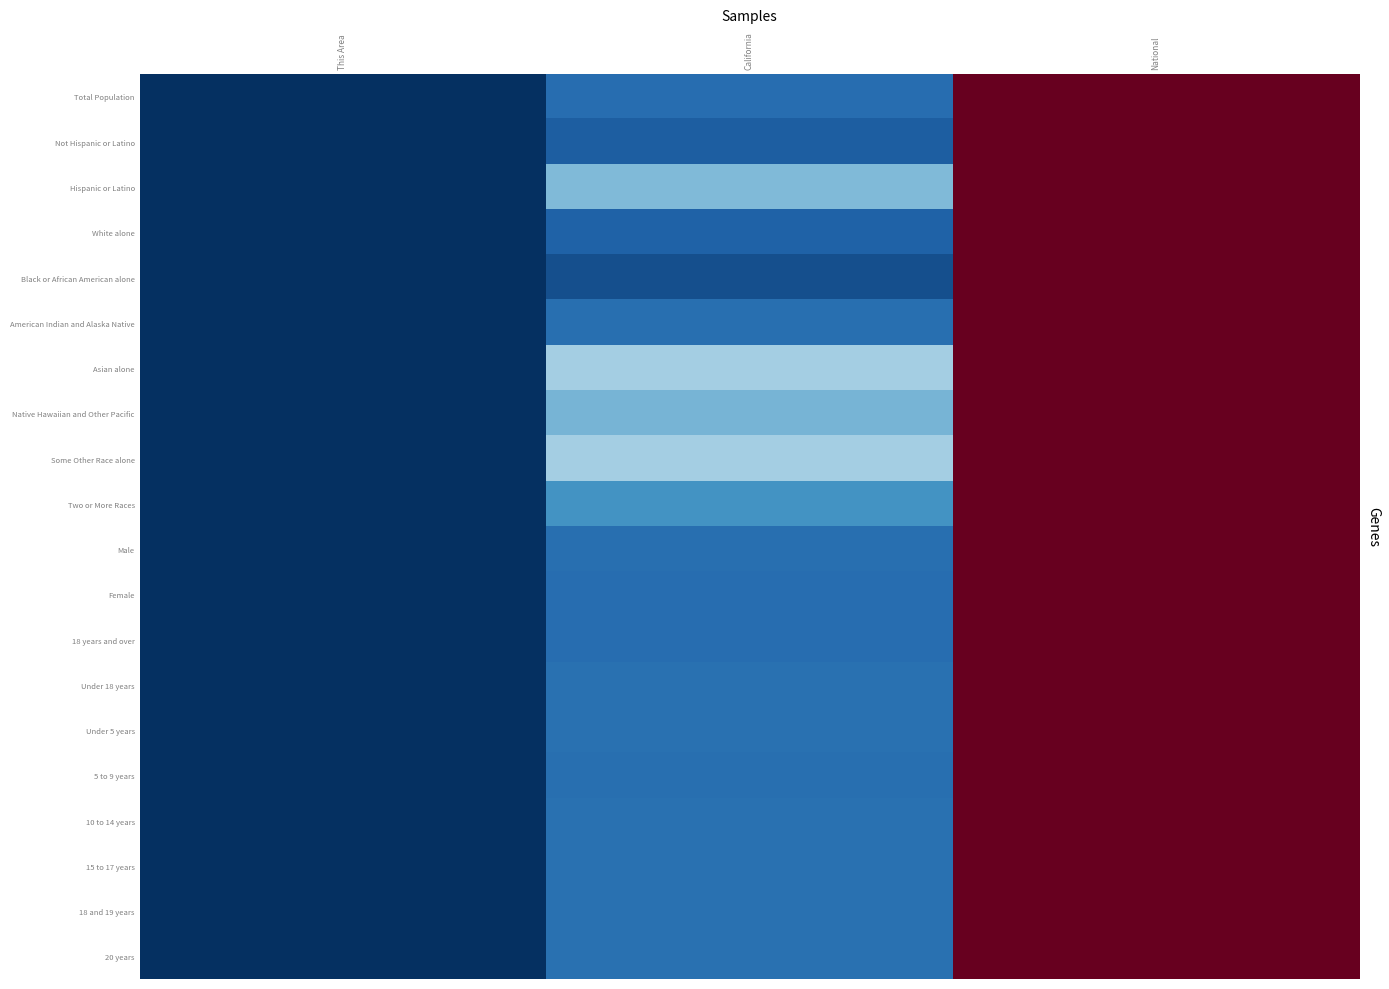

At which category is the sum across all series the highest?

National